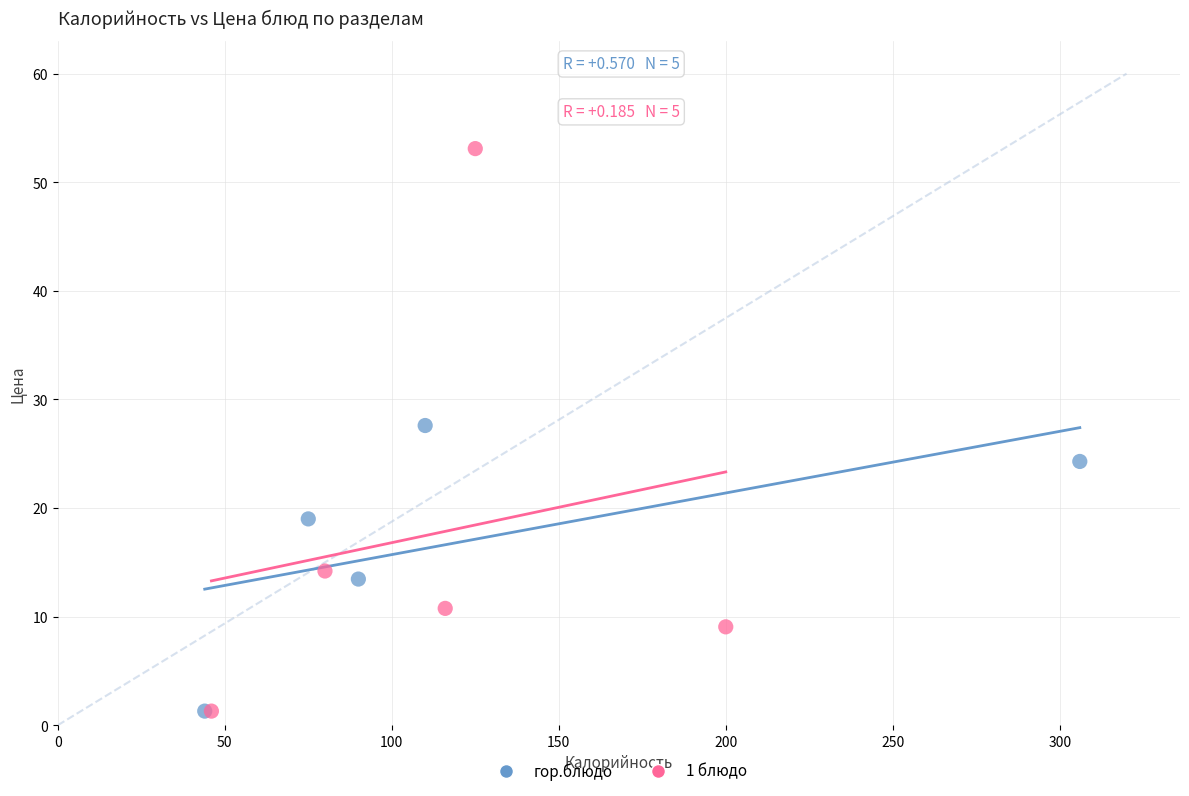

Which series reaches the maximum Y coordinate?

1 блюдо